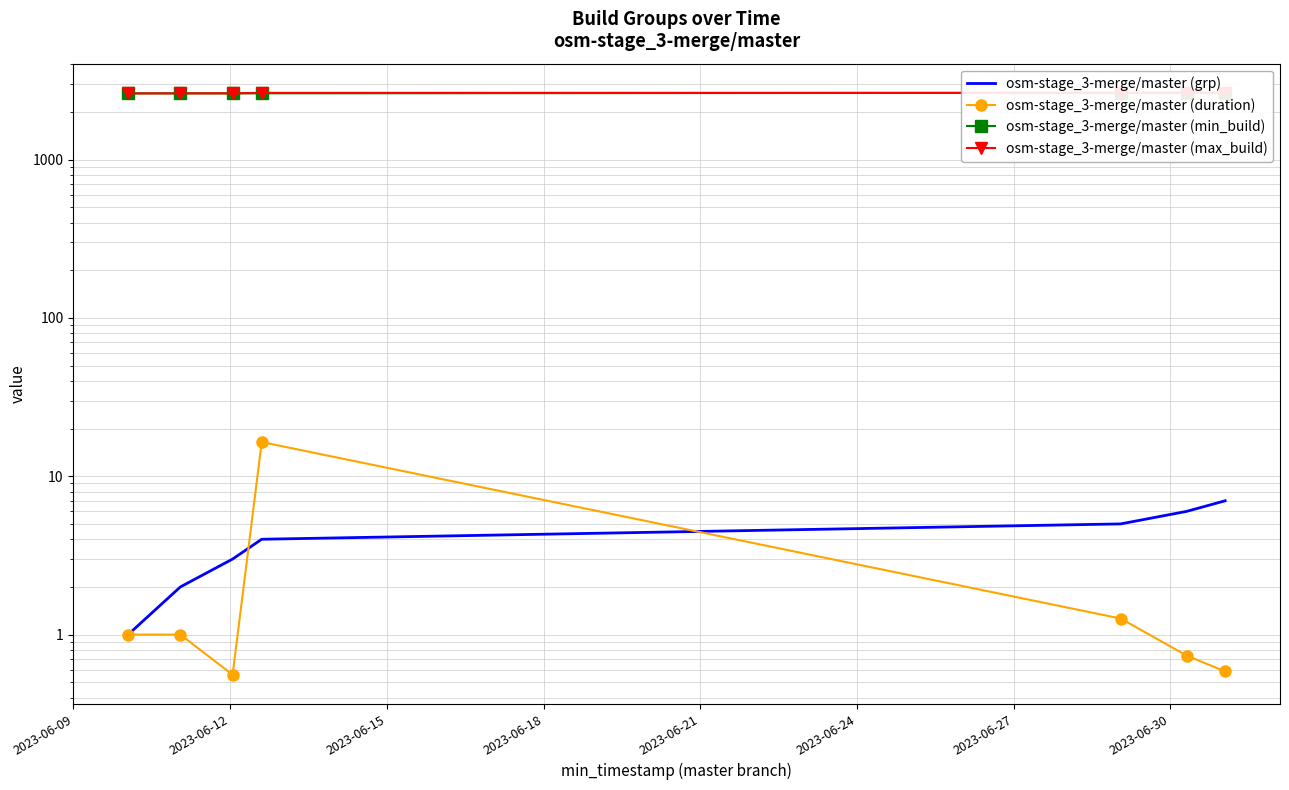

How many lines are shown in the chart?

4